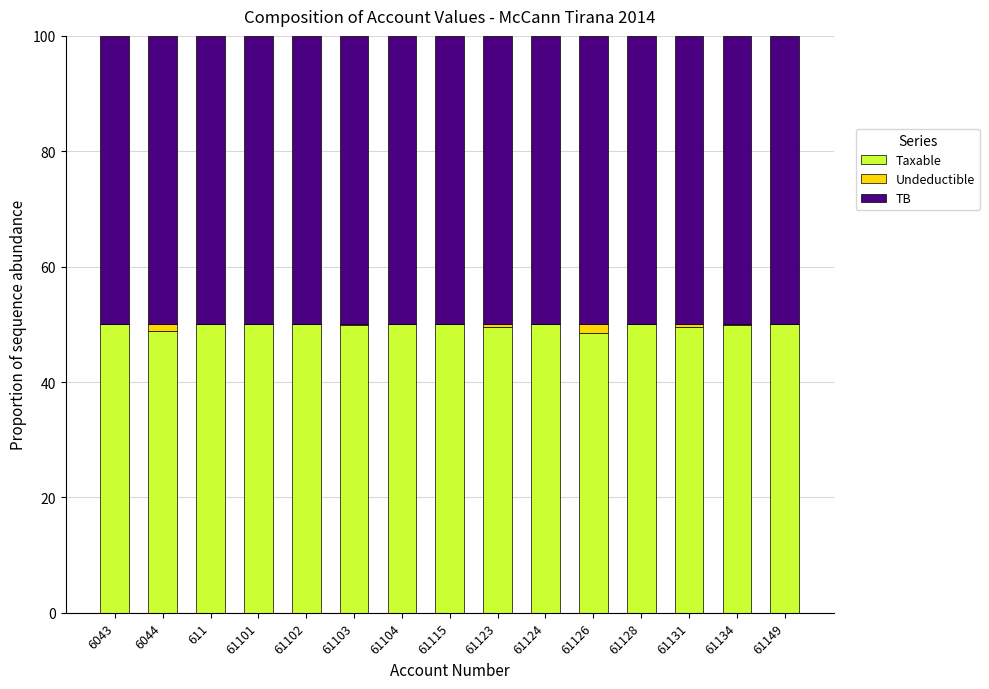

What is the highest value of the Taxable series?

50.0